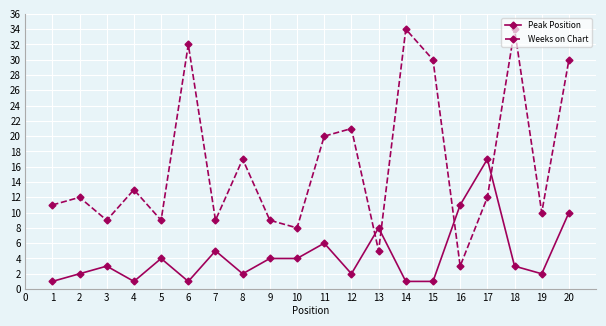

How many lines are shown in the chart?

2